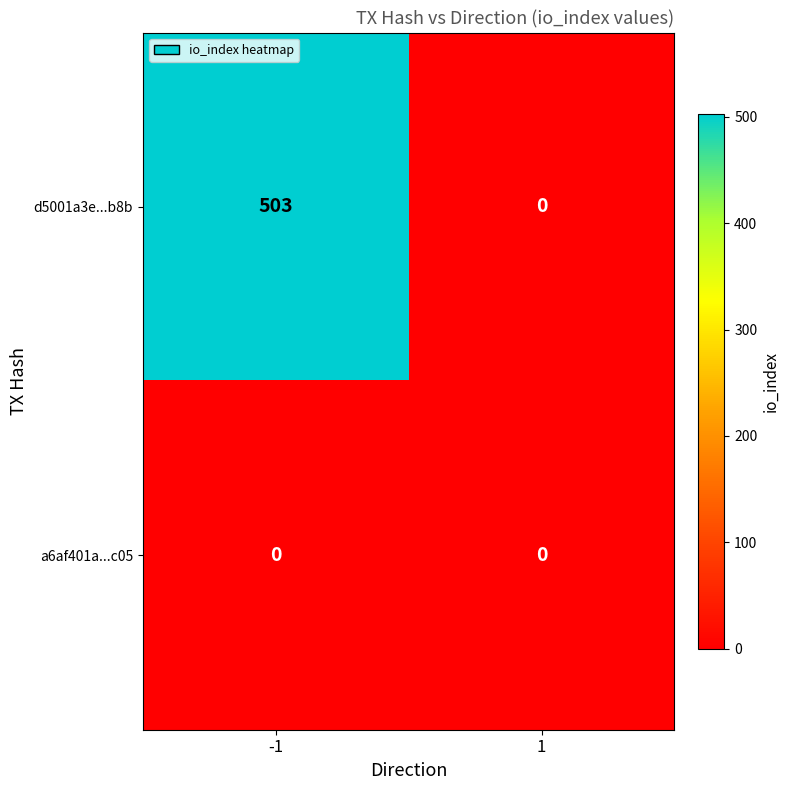

The d5001a3e...b8b series shows 0 at 1. True or false?

True